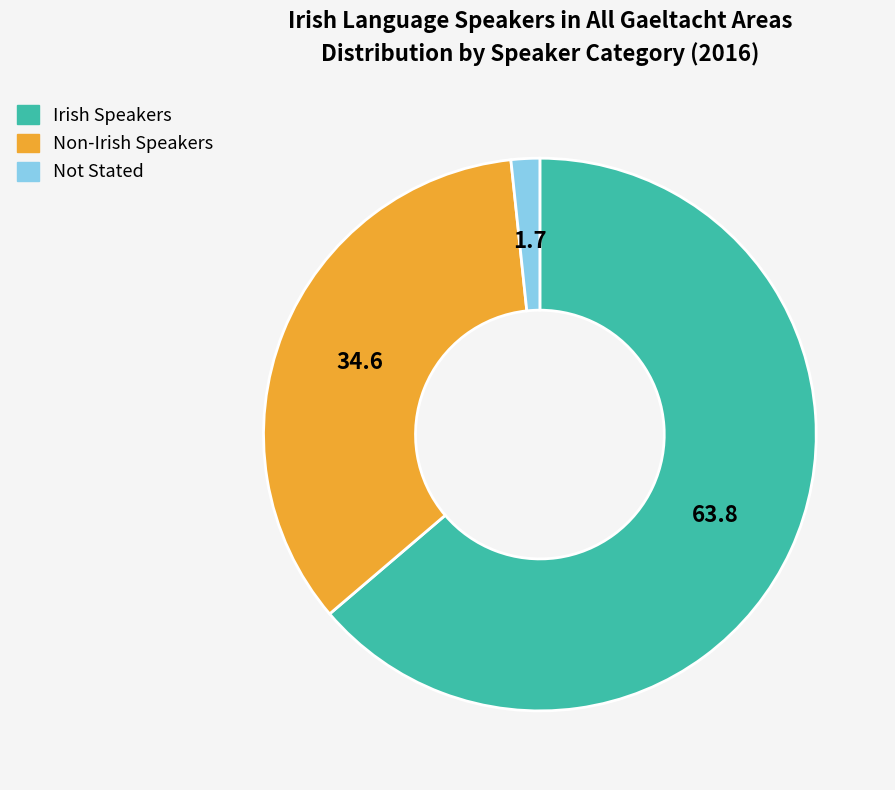

Does any single category account for the majority?

Yes